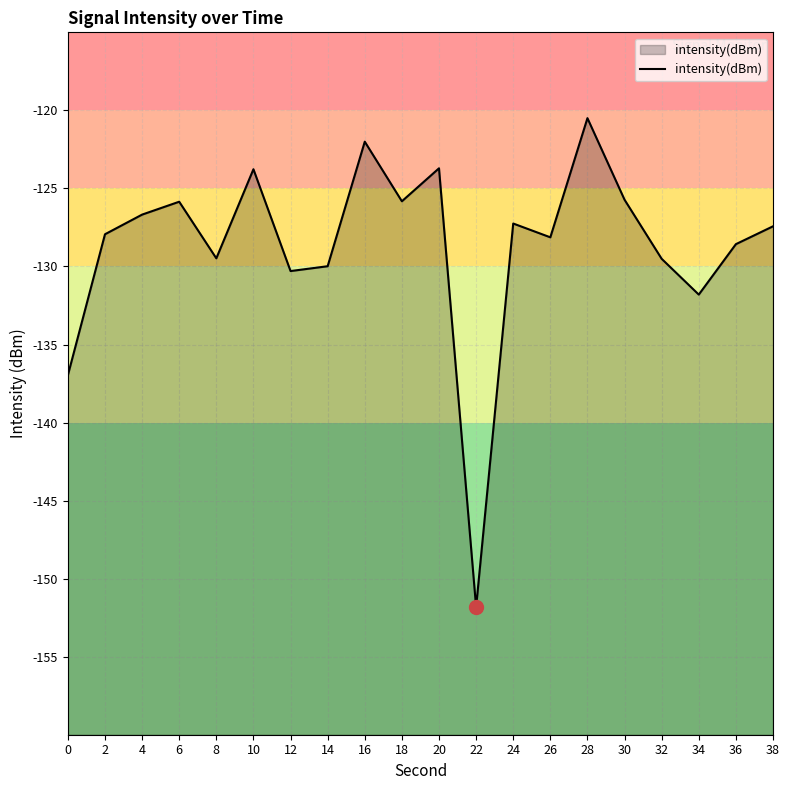

Does the chart display data point markers on the line(s)?

No